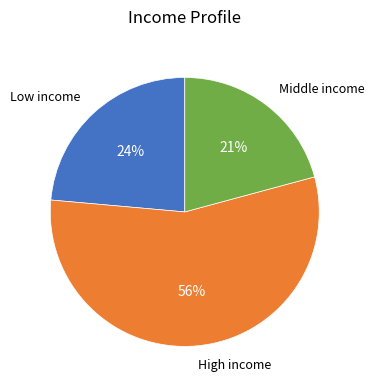

To the nearest percent, what is the difference between the largest and smallest slice percentages?

35%